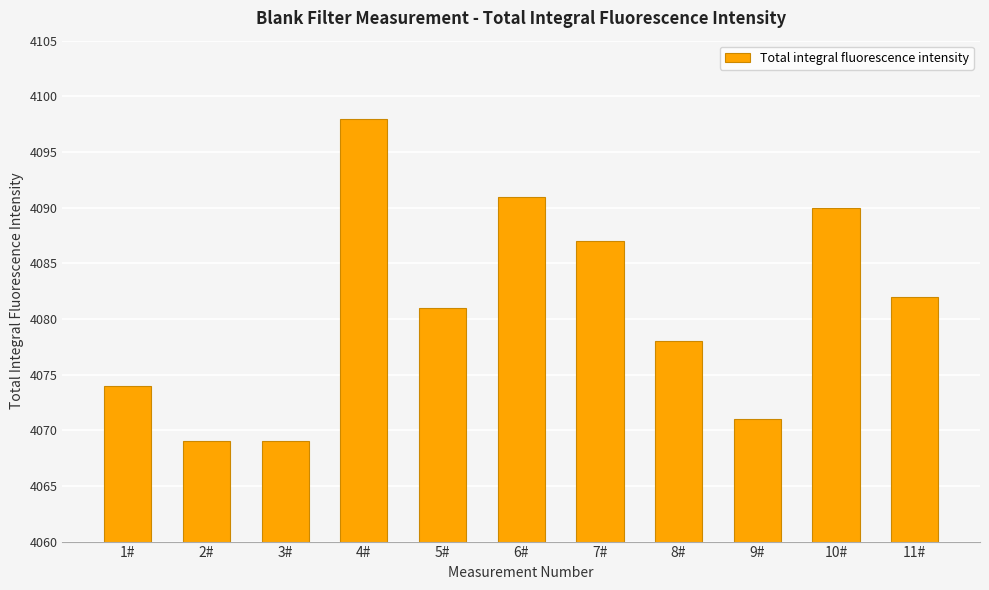

What is the approximate value at 6#?

4091